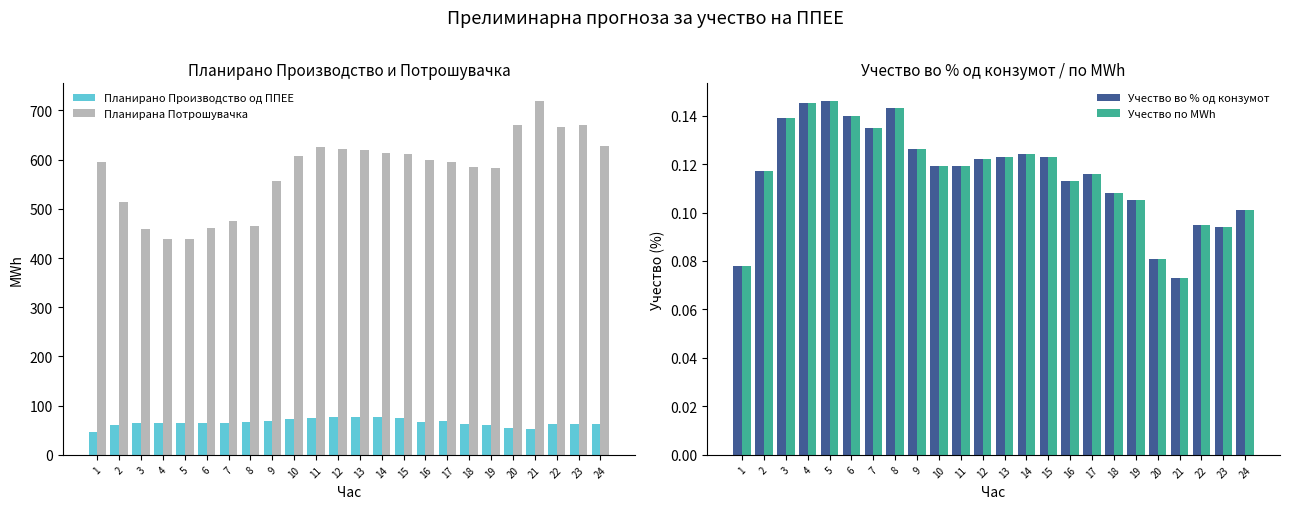

Rank the categories by Планирана Потрошувачка value from highest to lowest.

21, 23, 20, 22, 24, 11, 12, 13, 14, 15, 10, 16, 17, 1, 18, 19, 9, 2, 7, 8, 6, 3, 4, 5